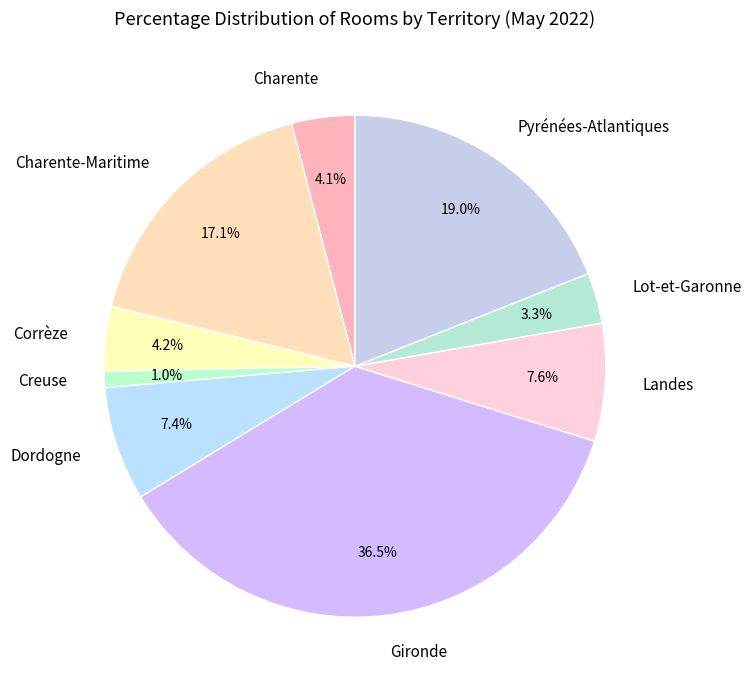

Between Lot-et-Garonne and Gironde, which is larger?

Gironde